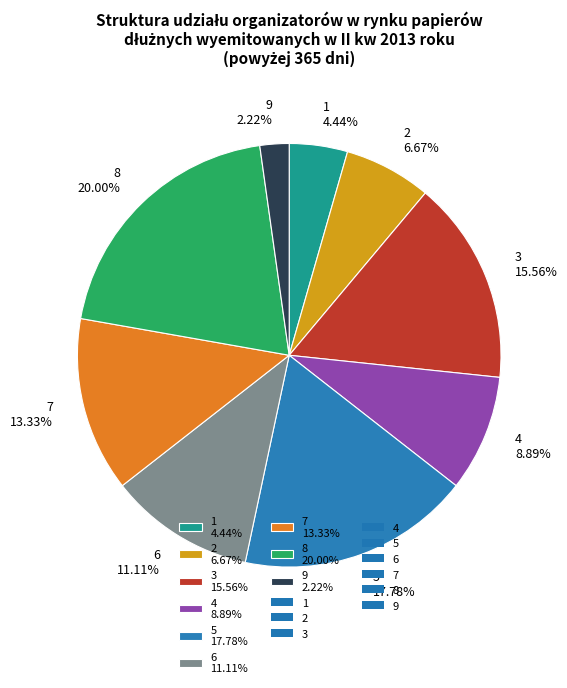

True or false: 1 accounts for 4% of the total.

True